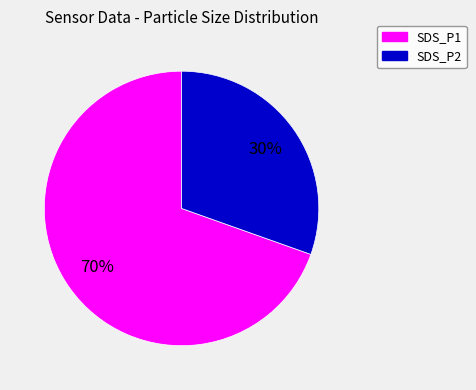

Rank the categories by value from highest to lowest.

SDS_P1, SDS_P2